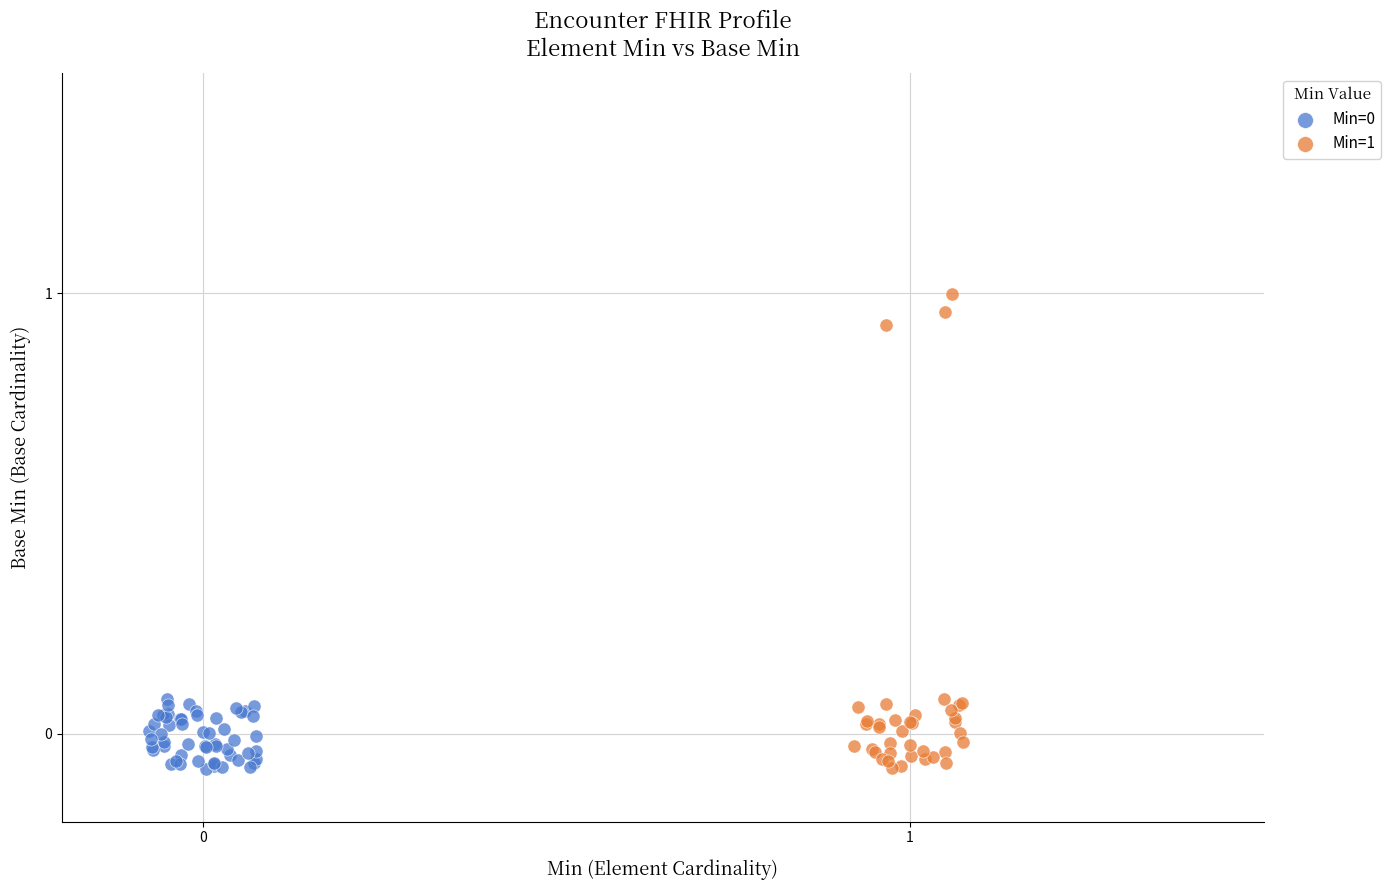

Which series reaches the maximum Y coordinate?

Min=1